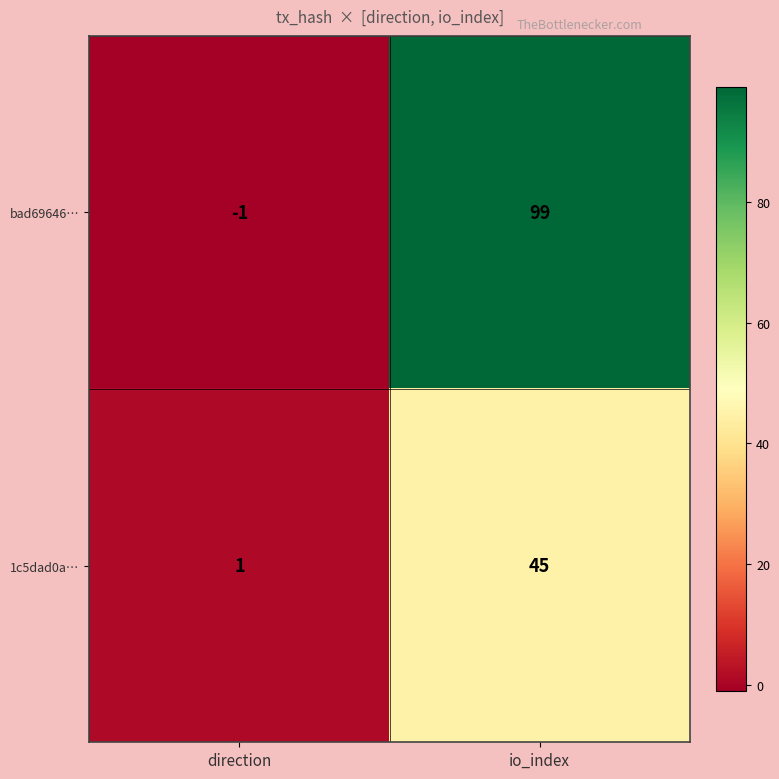

What is the spread (max minus min) of values at direction?

2